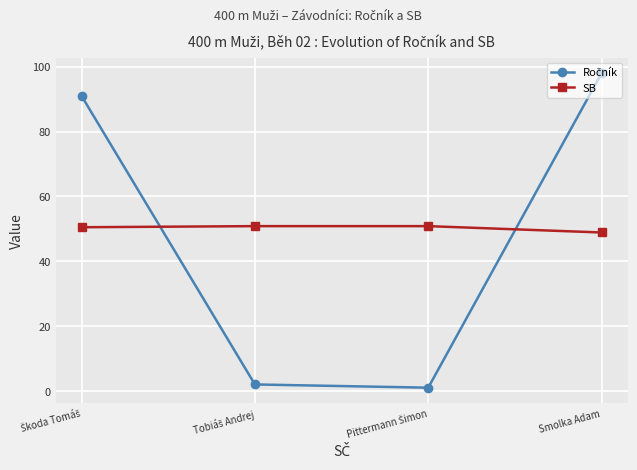

What is the value of the SB point at the 4th from the left?

48.9